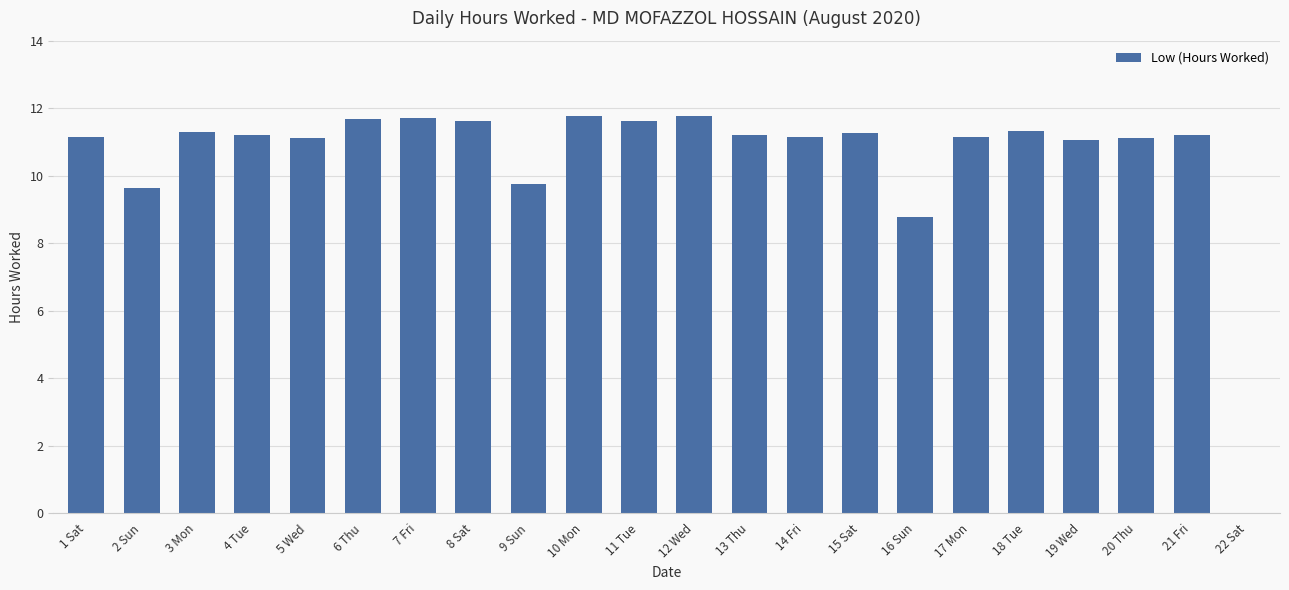

What is the approximate value at 2 Sun?

9.6